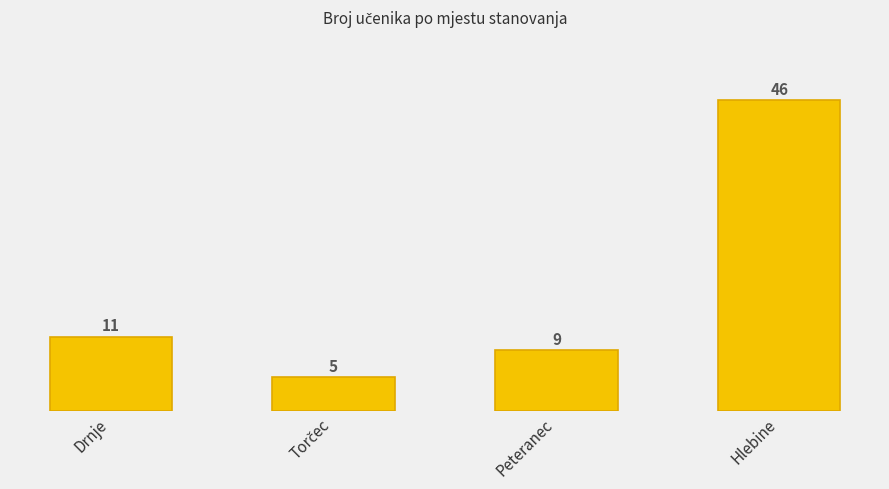

What is the difference between the second highest and minimum values?

6